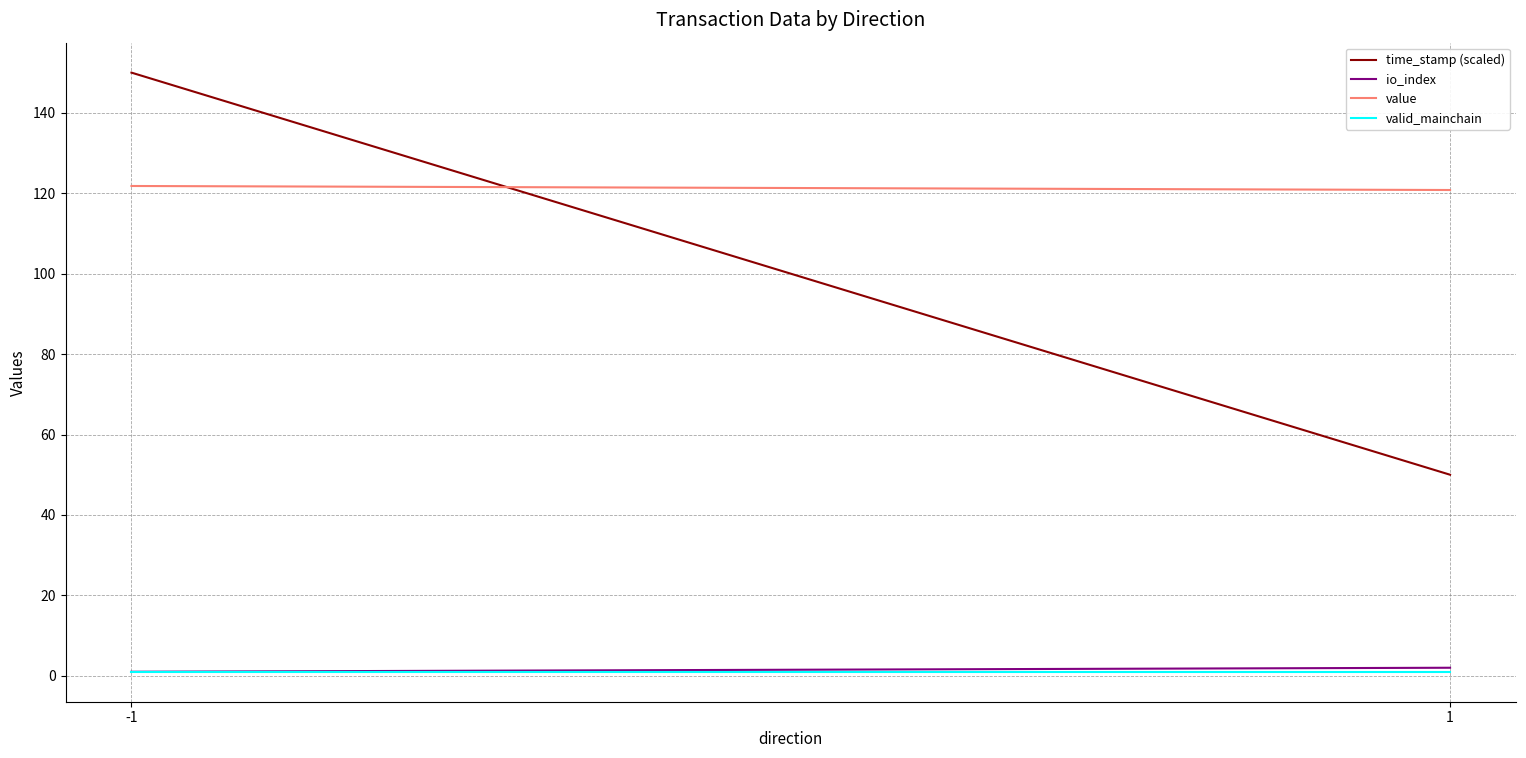

What is the difference between the highest and lowest values at 1?

119.8